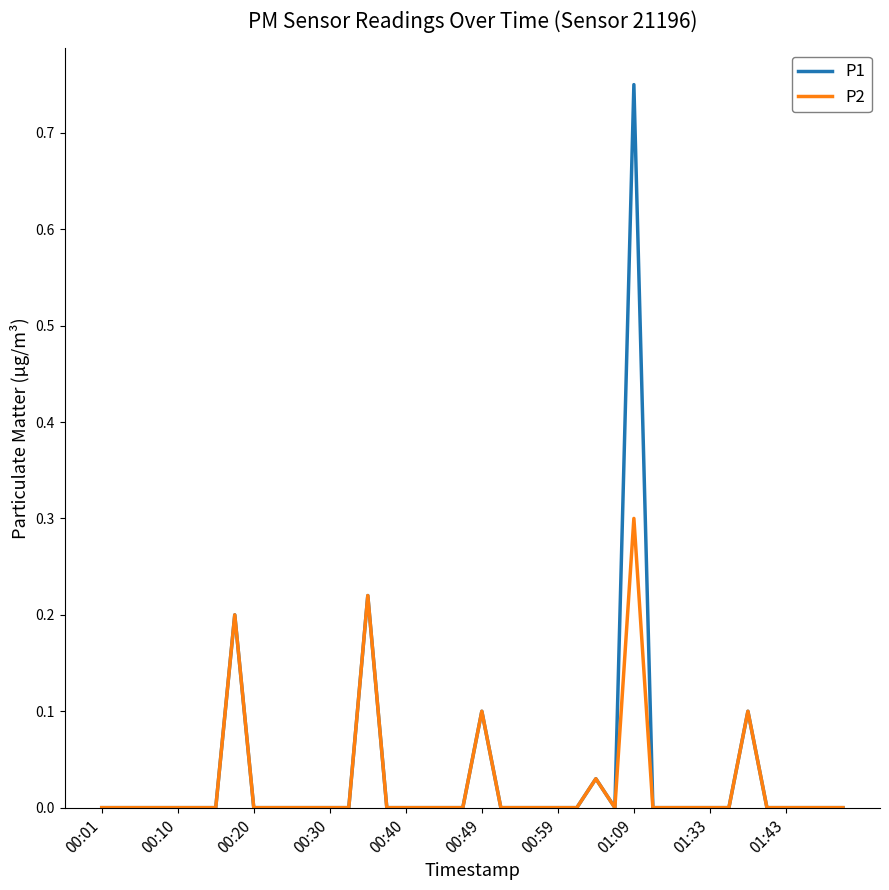

What is the highest value of the P2 series?

0.3